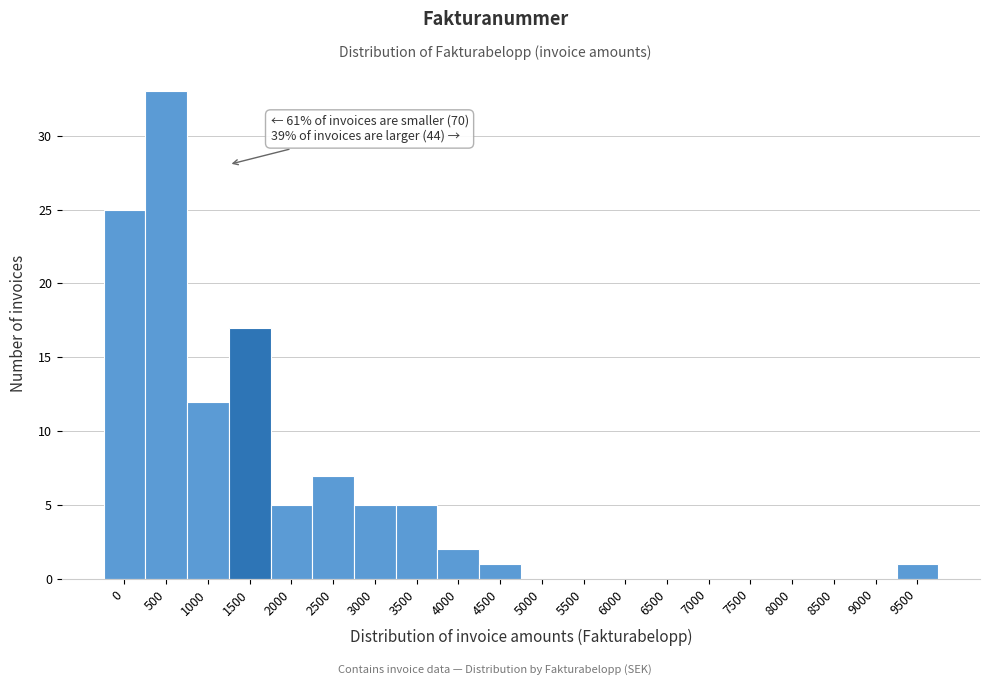

Reading right to left, transcribe all the data shown in this chart.

9500=1	9000=0	8500=0	8000=0	7500=0	7000=0	6500=0	6000=0	5500=0	5000=0	4500=1	4000=2	3500=5	3000=5	2500=7	2000=5	1500=17	1000=12	500=33	0=25